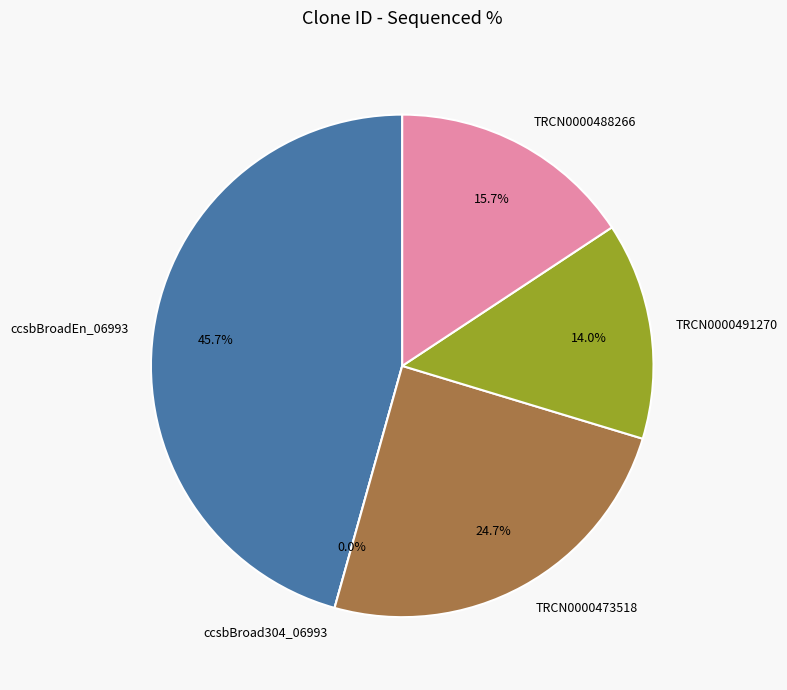

What is the ratio of the value at TRCN0000488266 to the value at ccsbBroadEn_06993?

0.3